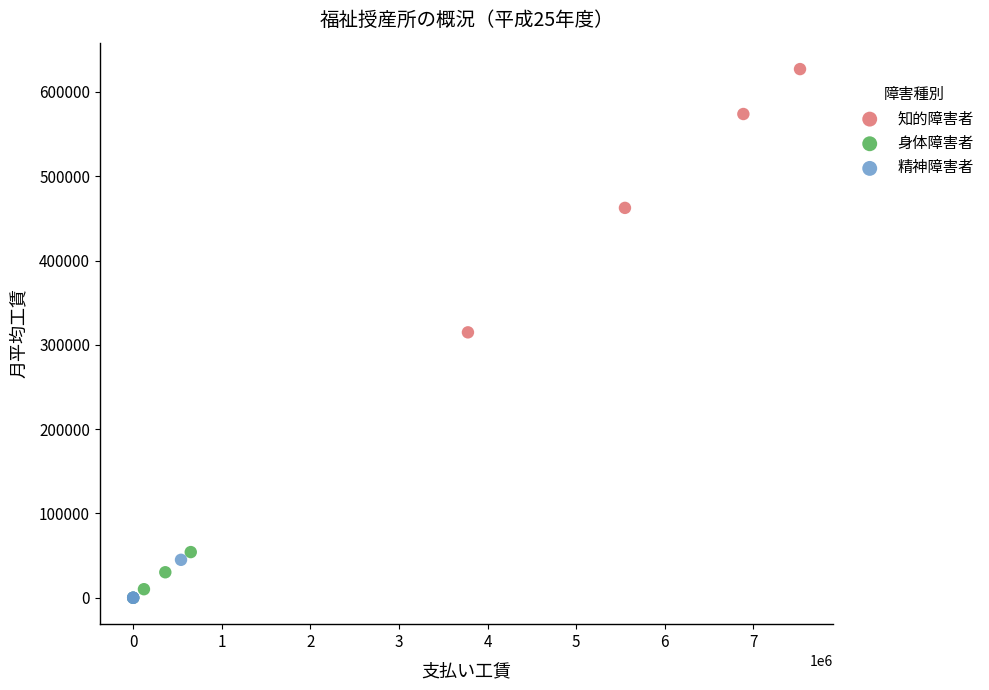

Which series has the largest Y range (max minus min)?

知的障害者